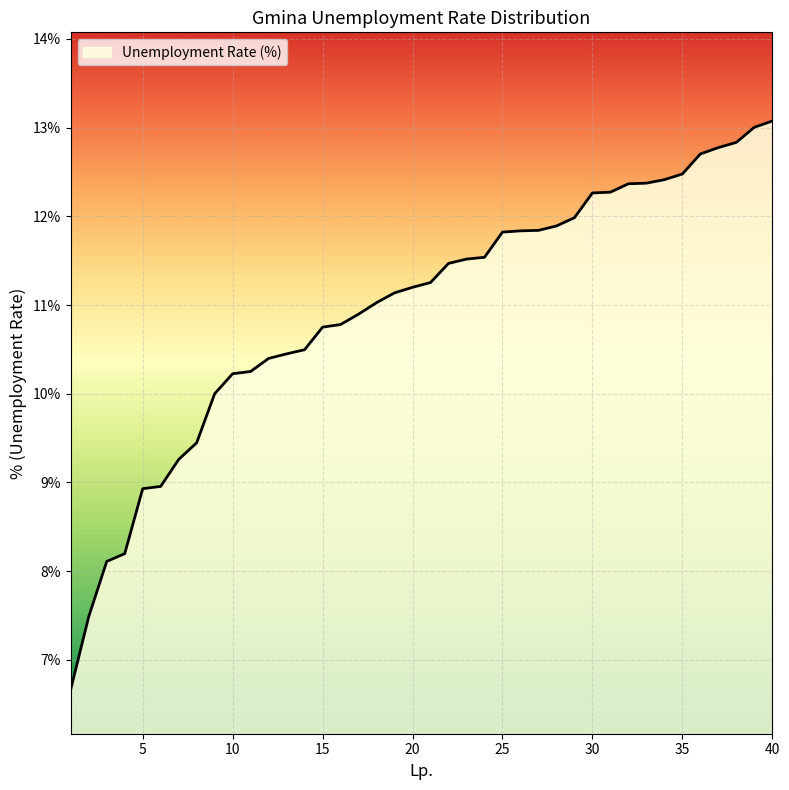

Is this an area chart (filled region under the line)?

Yes